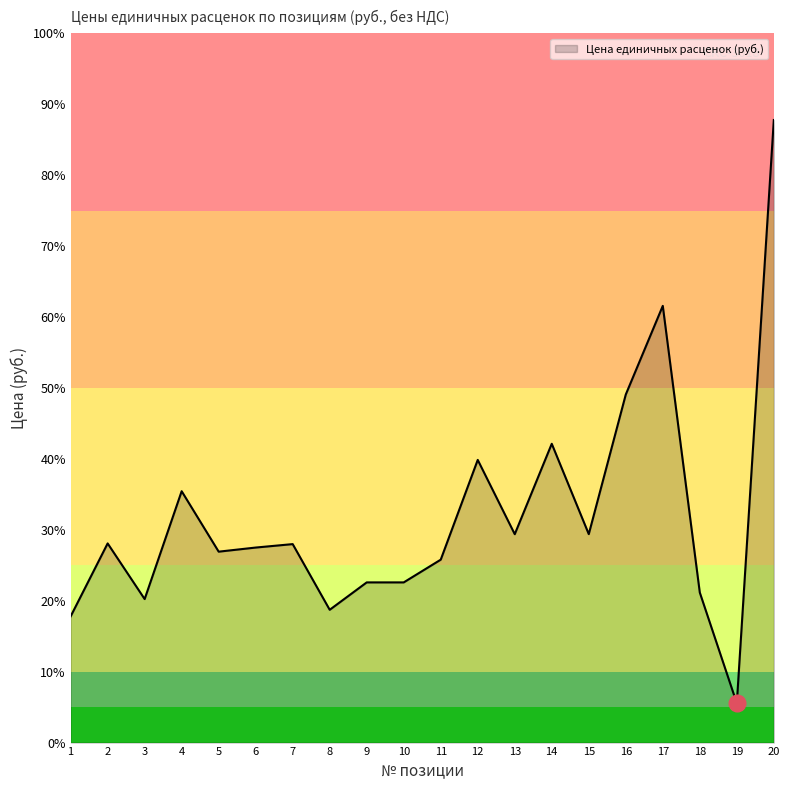

Reading left to right, transcribe all the data shown in this chart.

1=1334.3	2=2106.0	3=1517.4	4=2658.0	5=2018.8	6=2062.3	7=2098.7	8=1404.2	9=1693.9	10=1693.9	11=1934.2	12=2989.2	13=2203.6	14=3159.6	15=2204.2	16=3680.4	17=4617.9	18=1586.8	19=415.6	20=6583.3